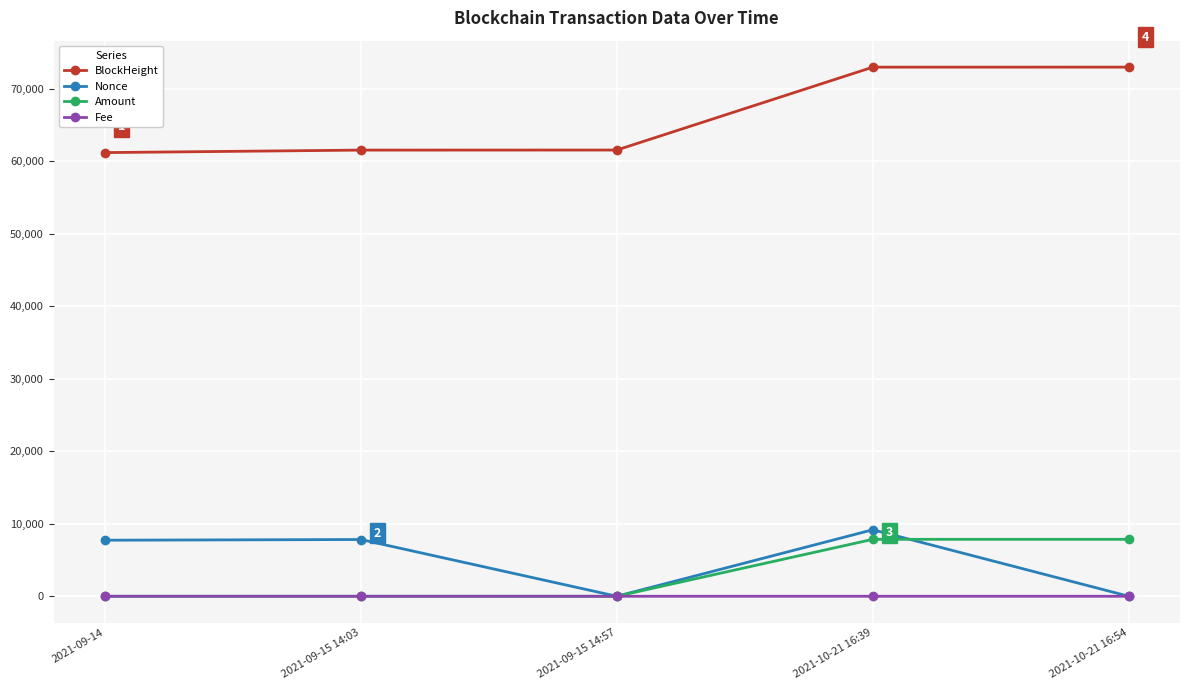

What is the highest value of the Nonce series?

9178.0